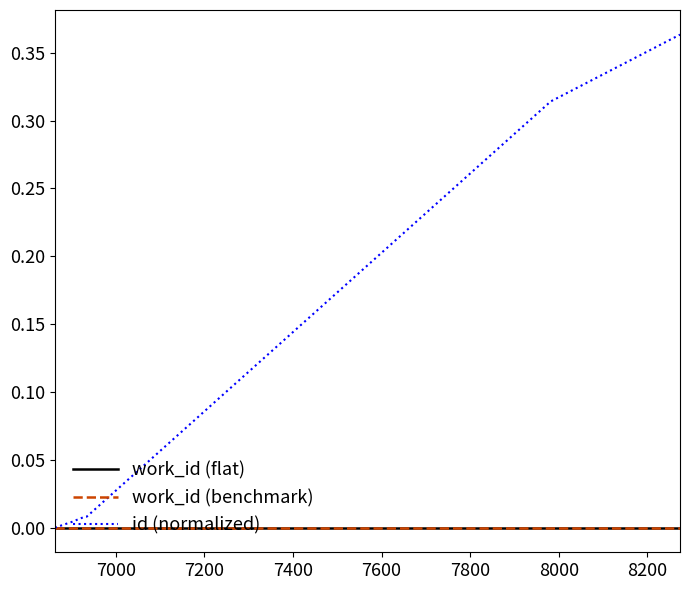

Does the chart display data point markers on the line(s)?

No